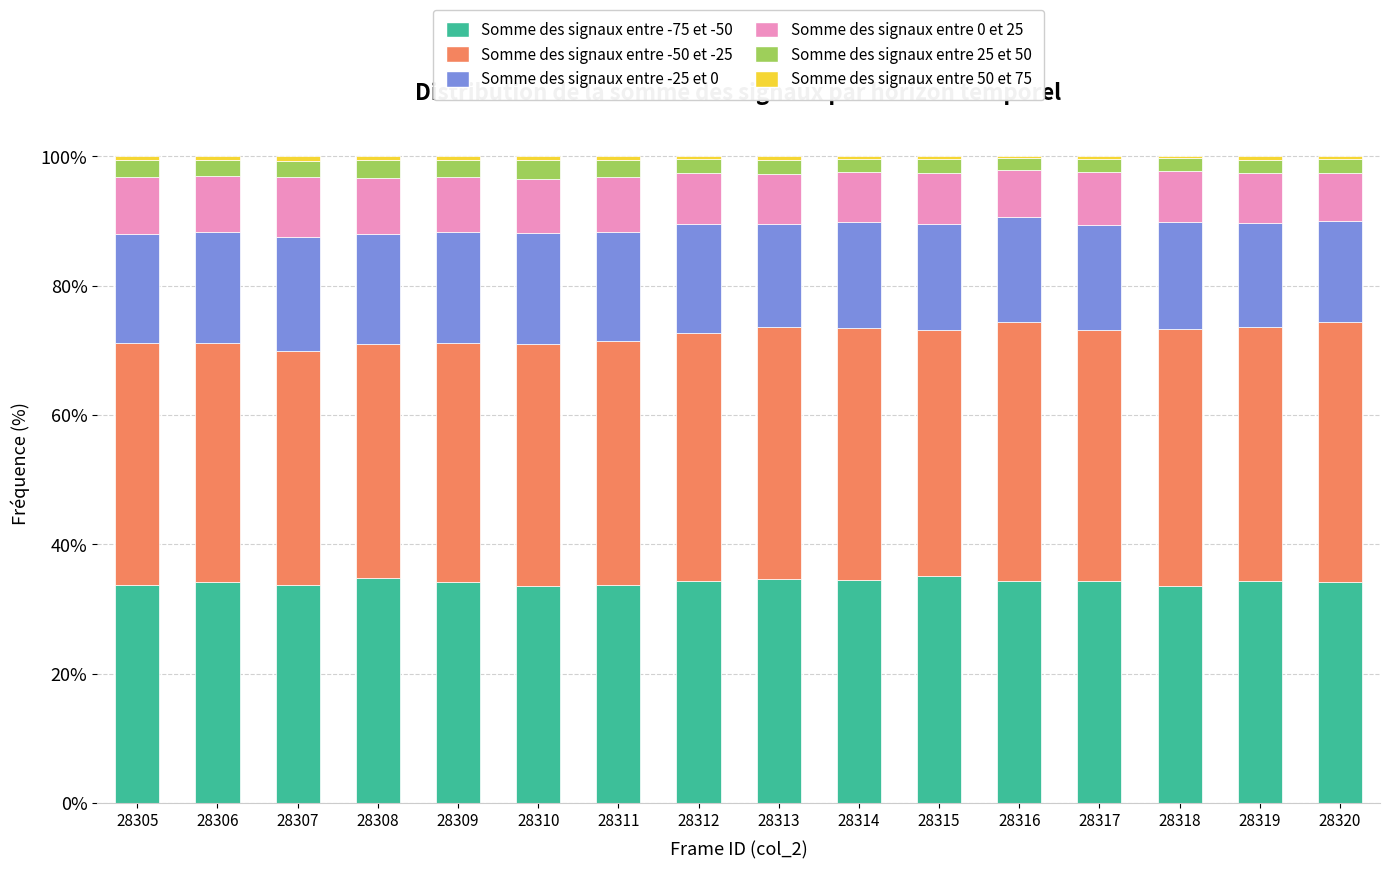

Count the number of categories in the chart.

16